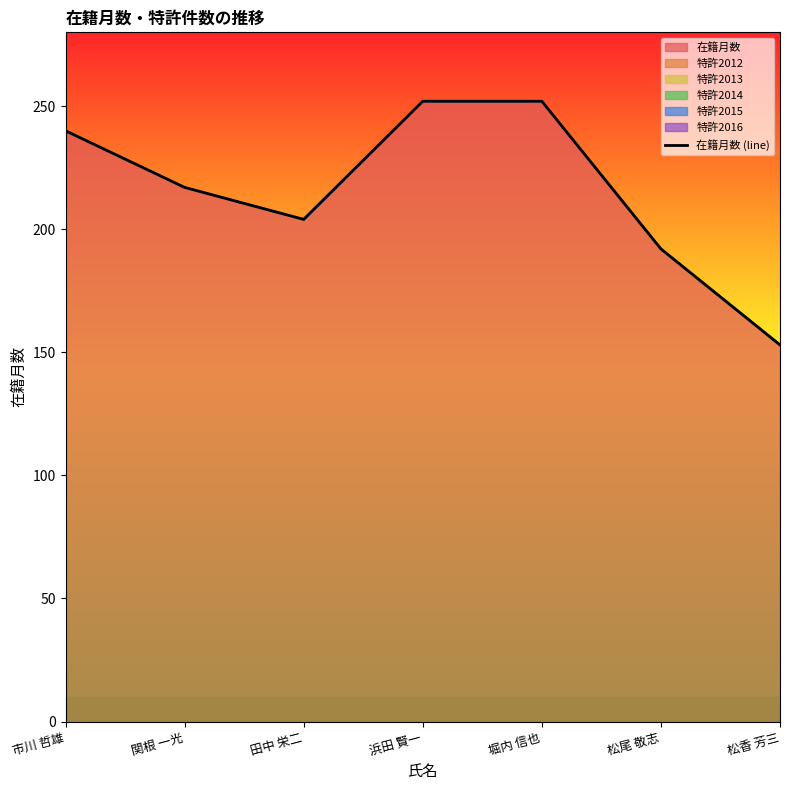

Which label corresponds to the smallest value in the chart?

松香 芳三